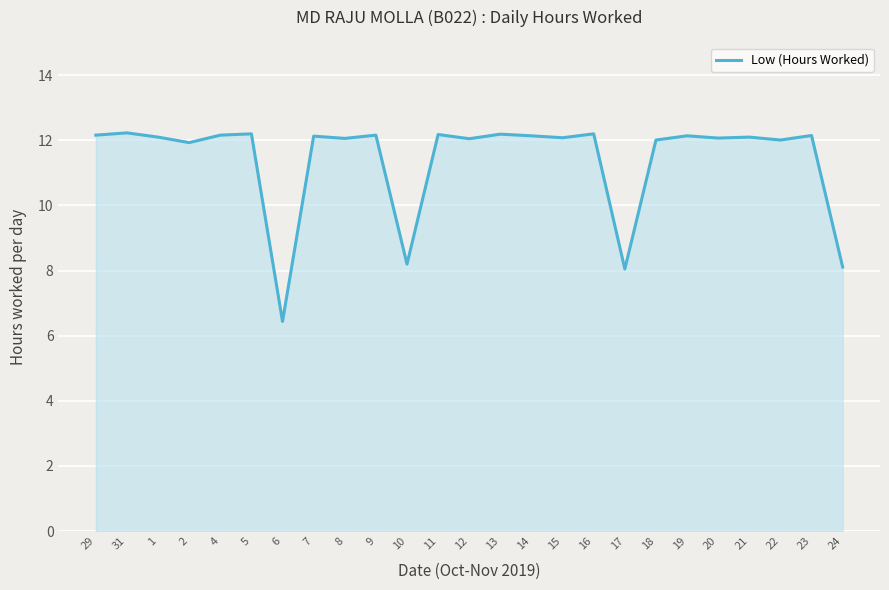

What is the smallest value displayed?

6.4